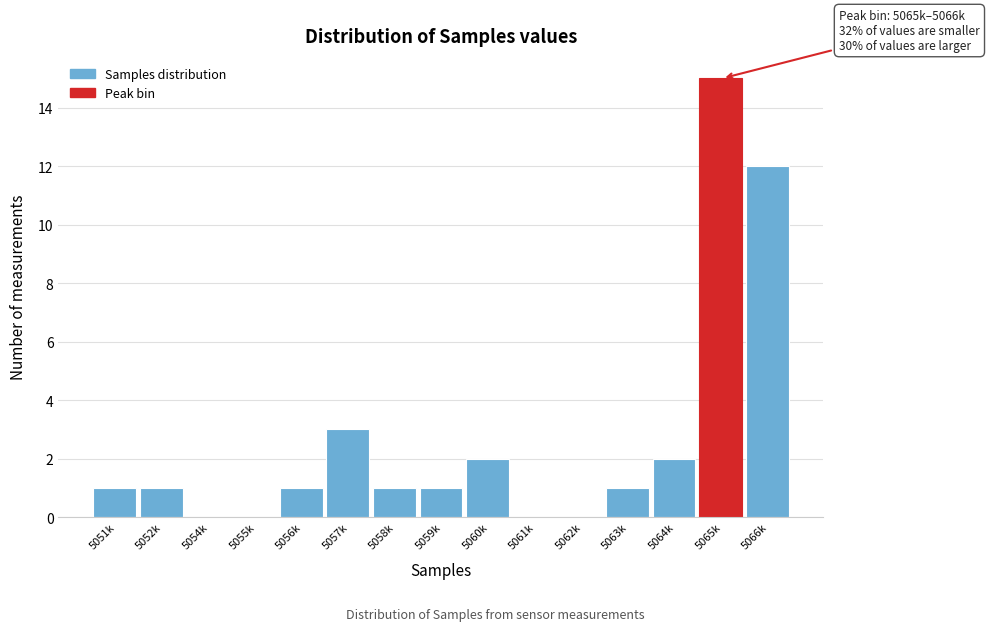

Reading left to right, what are all the values shown in this chart?

5051k=1	5052k=1	5054k=0	5055k=0	5056k=1	5057k=3	5058k=1	5059k=1	5060k=2	5061k=0	5062k=0	5063k=1	5064k=2	5065k=15	5066k=12